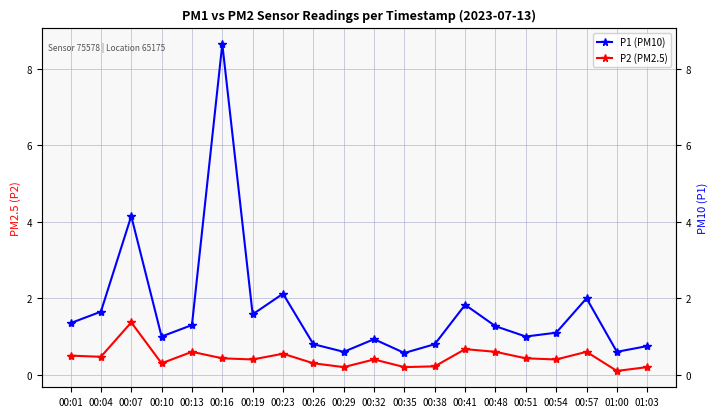

How many interior local peaks does the P2 (PM2.5) series have?

6